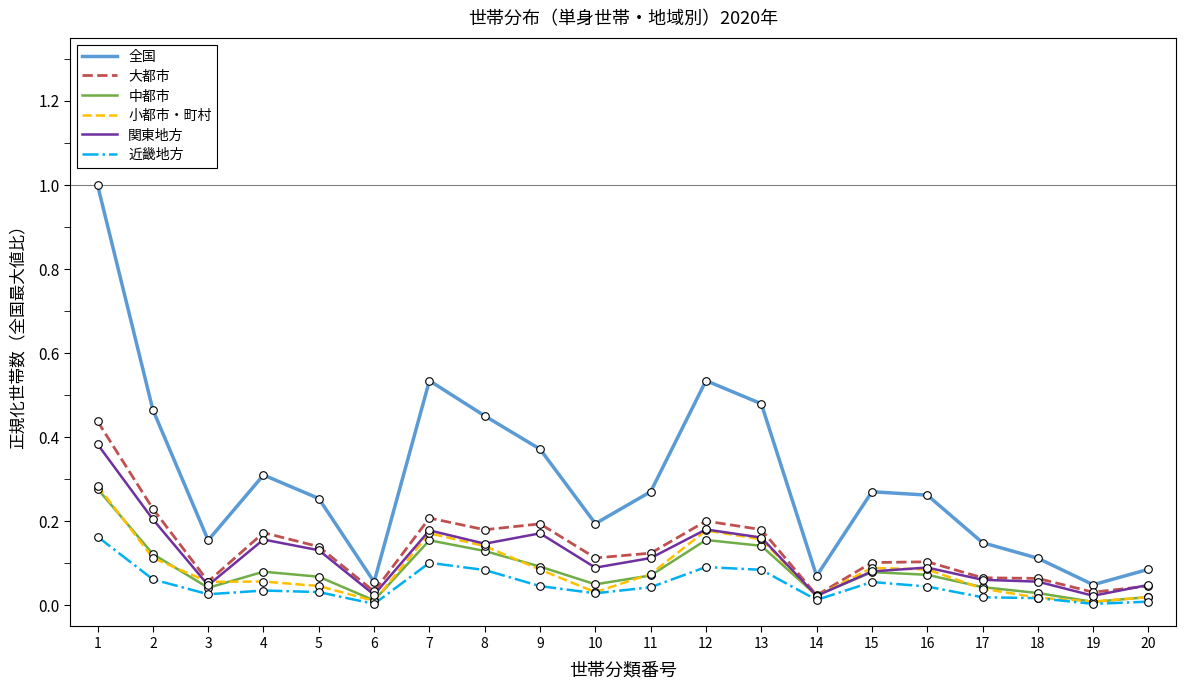

At how many categories does at least one series exceed 0?

20